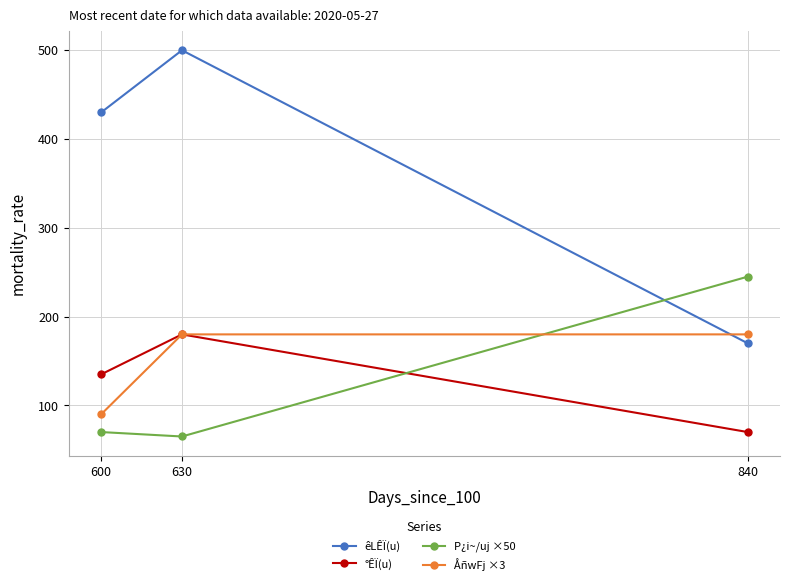

What is the sum of all ÅñwFj ×3 values?

450.0